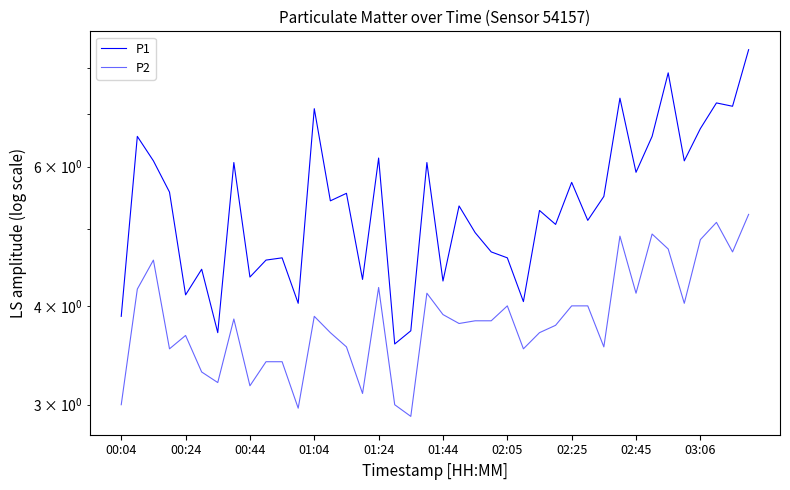

Is it true that P2 equals 4.9 at 31?

True